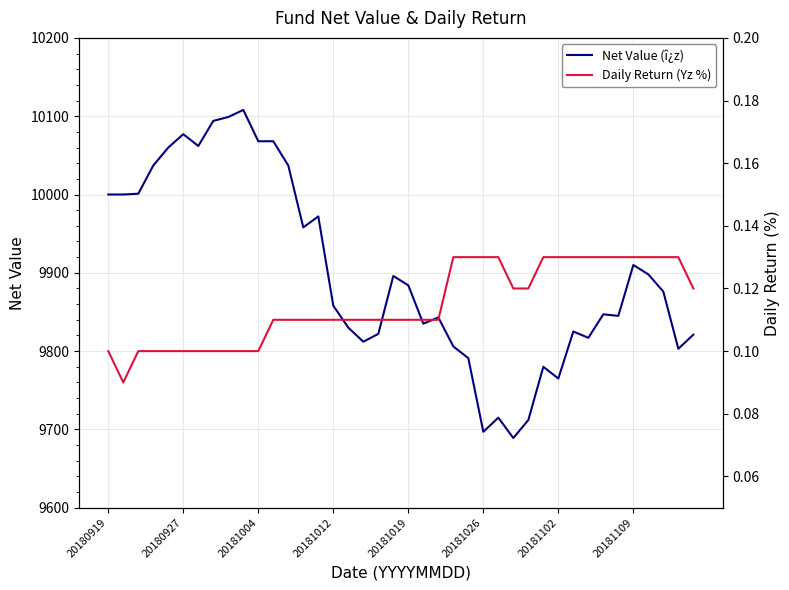

How many interior local valleys does the Daily Return (Yz %) series have?

1